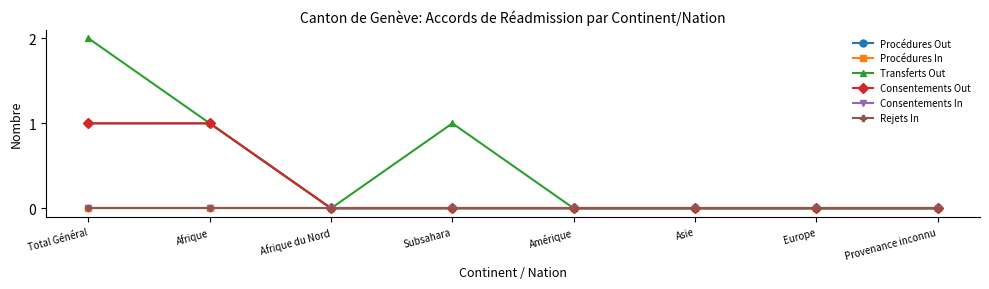

What is the spread (max minus min) of values at Afrique?

1